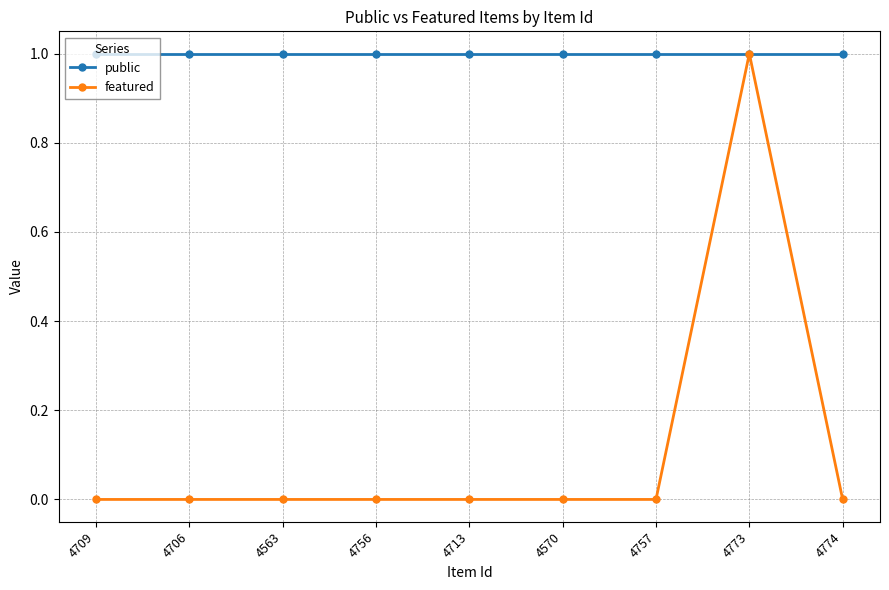

At which label does featured reach its peak?

4773